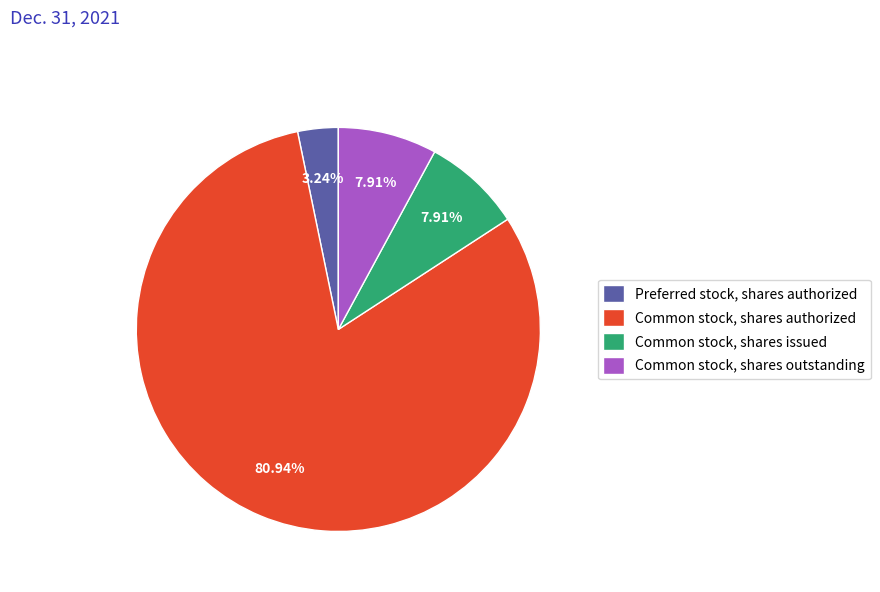

How many slices are in this pie chart?

4